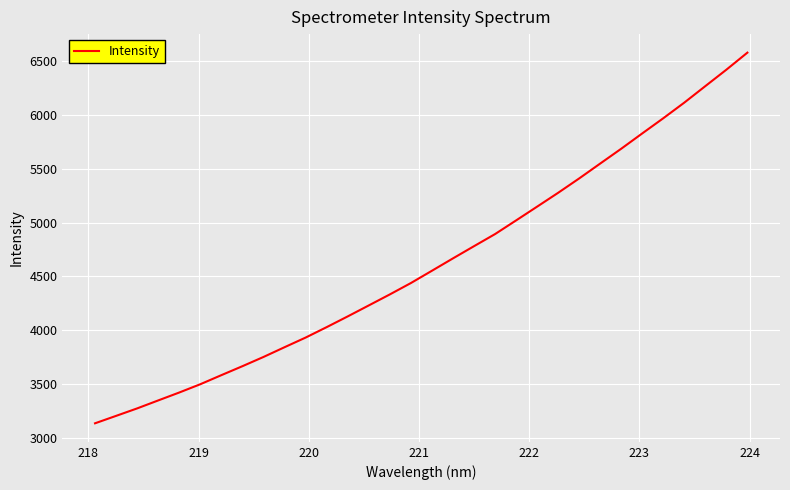

What is the difference between the maximum and minimum values?

3445.2